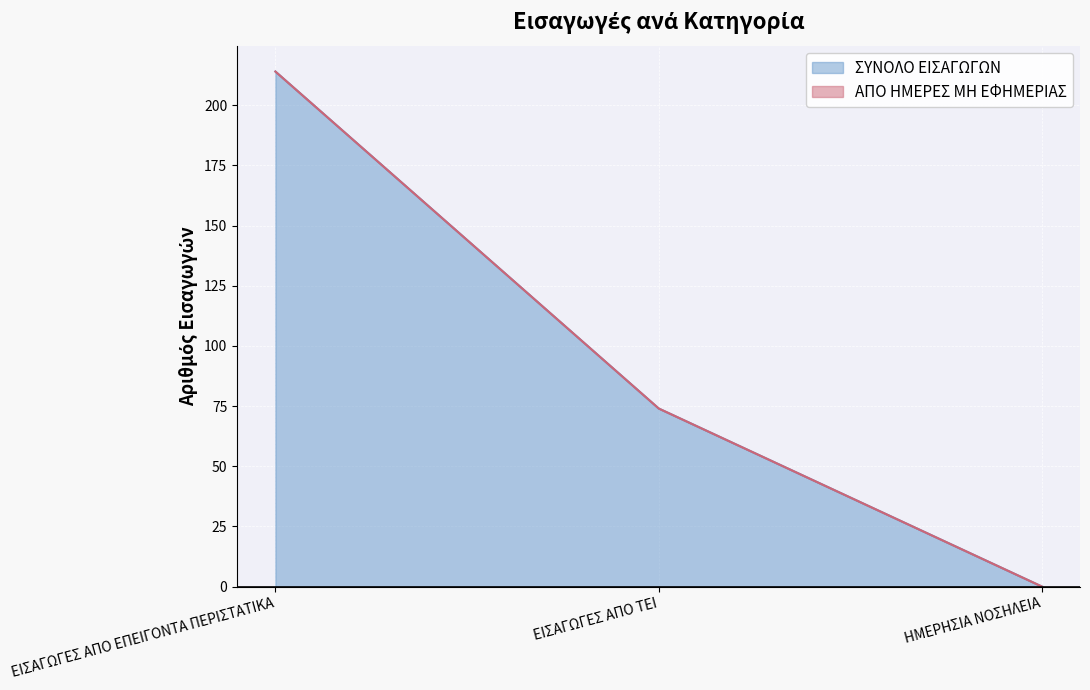

At which label is the value closest to 107?

ΕΙΣΑΓΩΓΕΣ ΑΠΟ ΤΕΙ